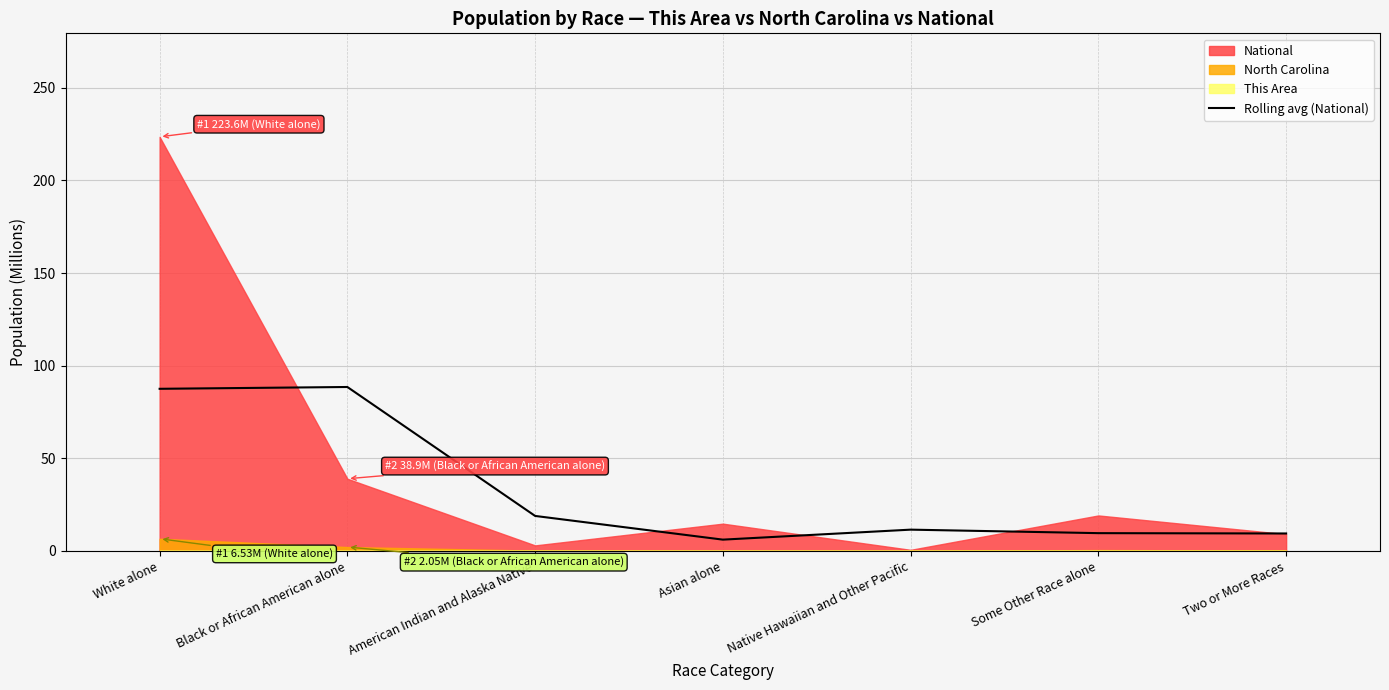

Between White alone and Some Other Race alone, which is larger?

White alone